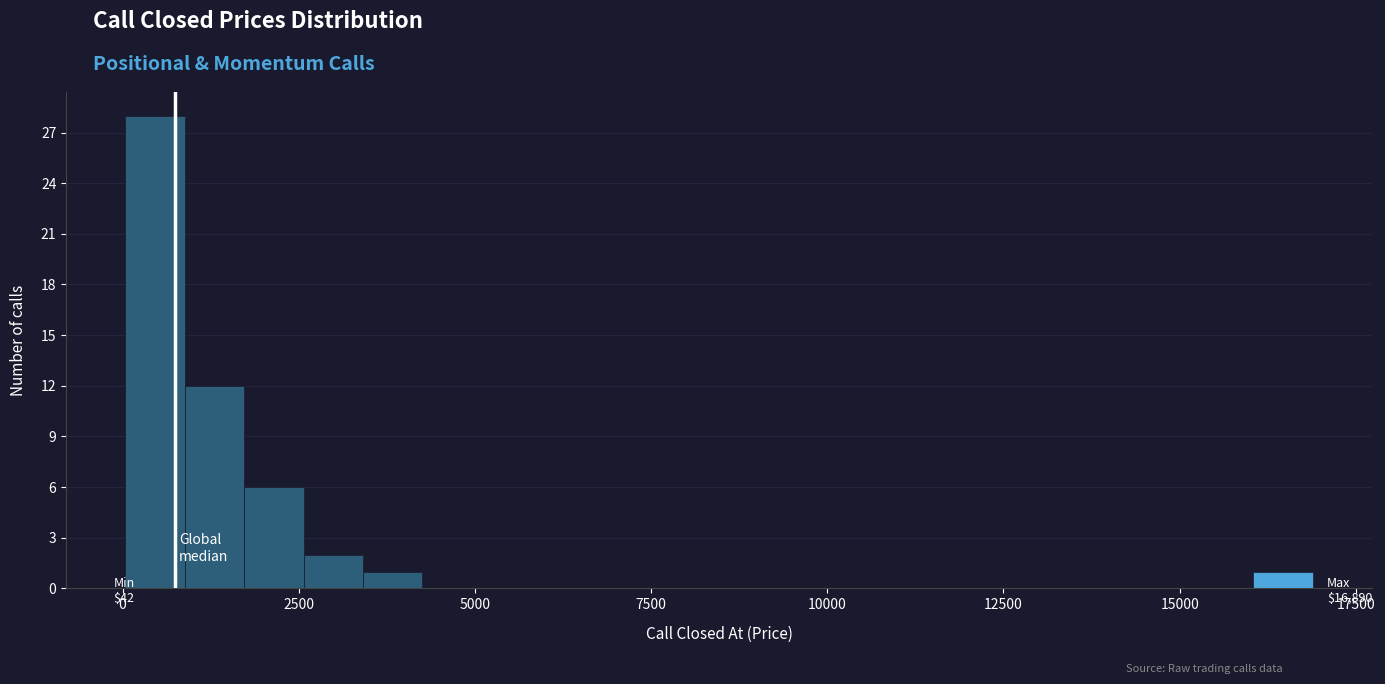

Around what value on the x-axis is the tallest bar? Give the approximate position of its centre, as read against the axis.

500